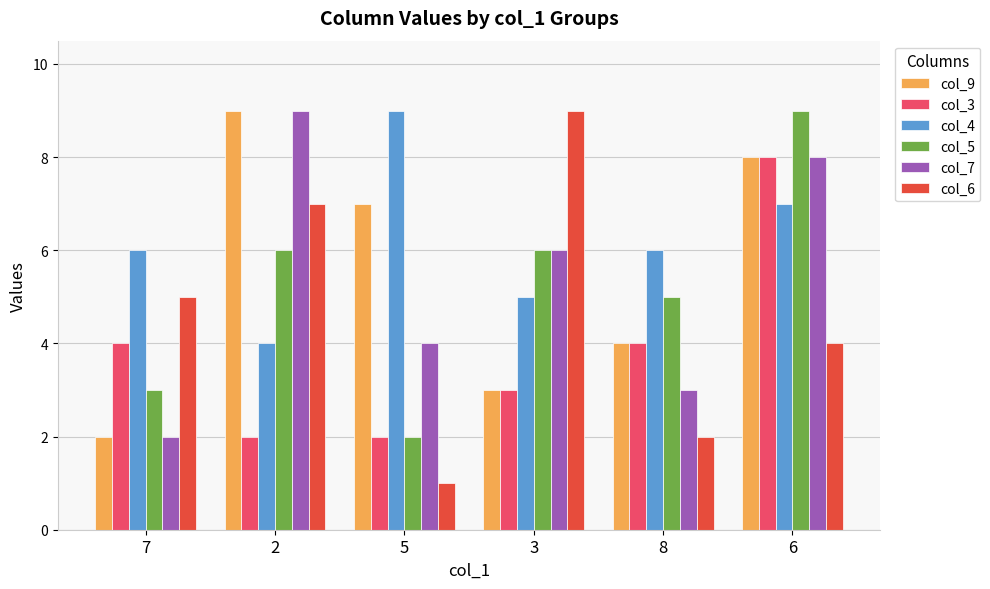

The col_6 series shows 11 at 2. True or false?

False